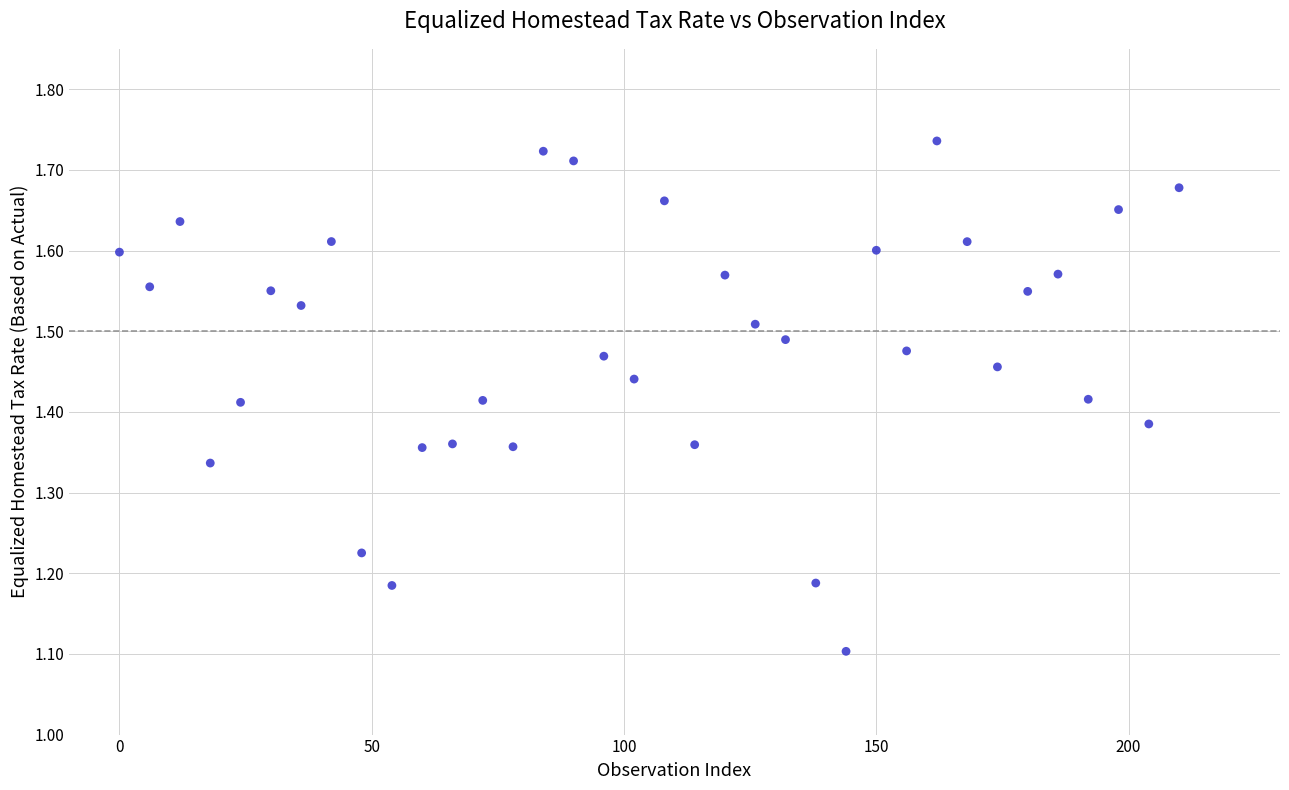

What Y value in the scatter plot is closest to 1?

1.1